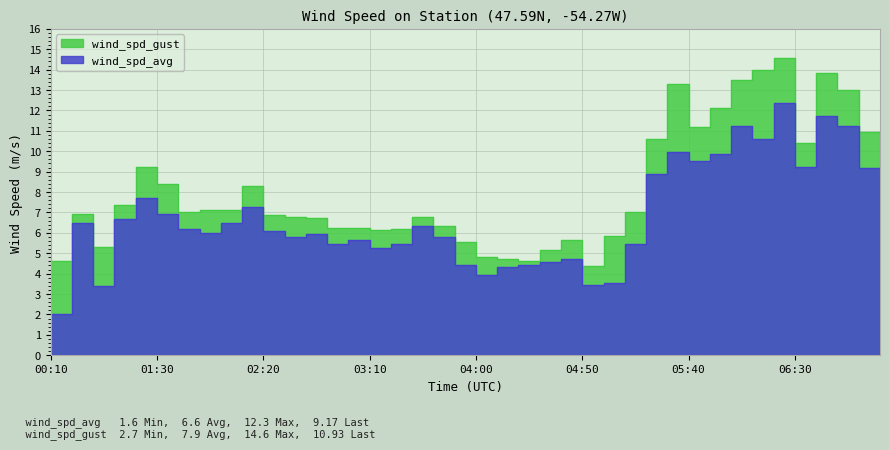

Which has a higher value, 00:30 or 04:30?

00:30